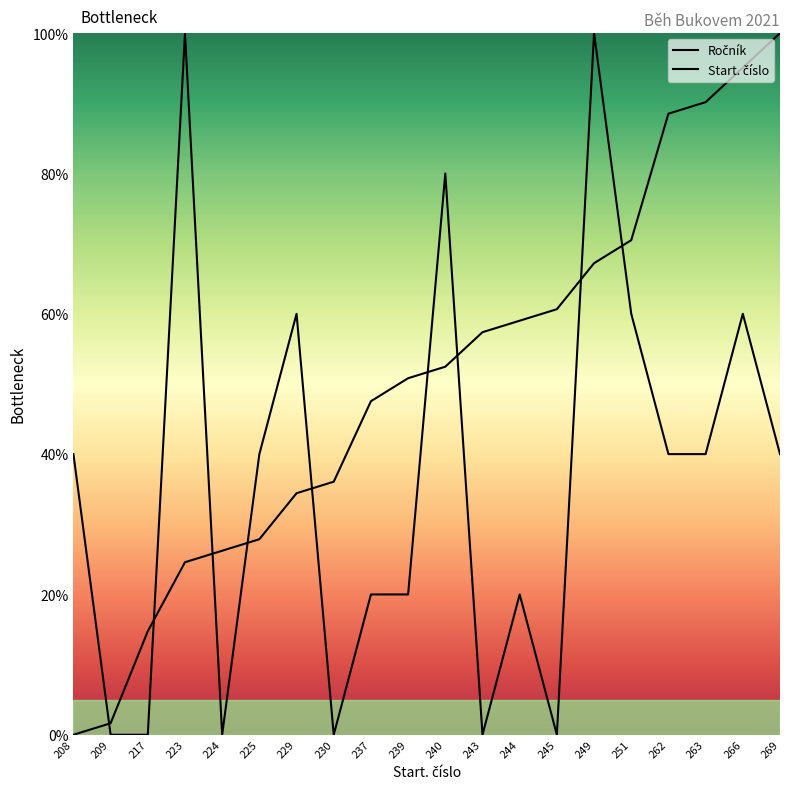

At which label is Ročník closest to 50?

208